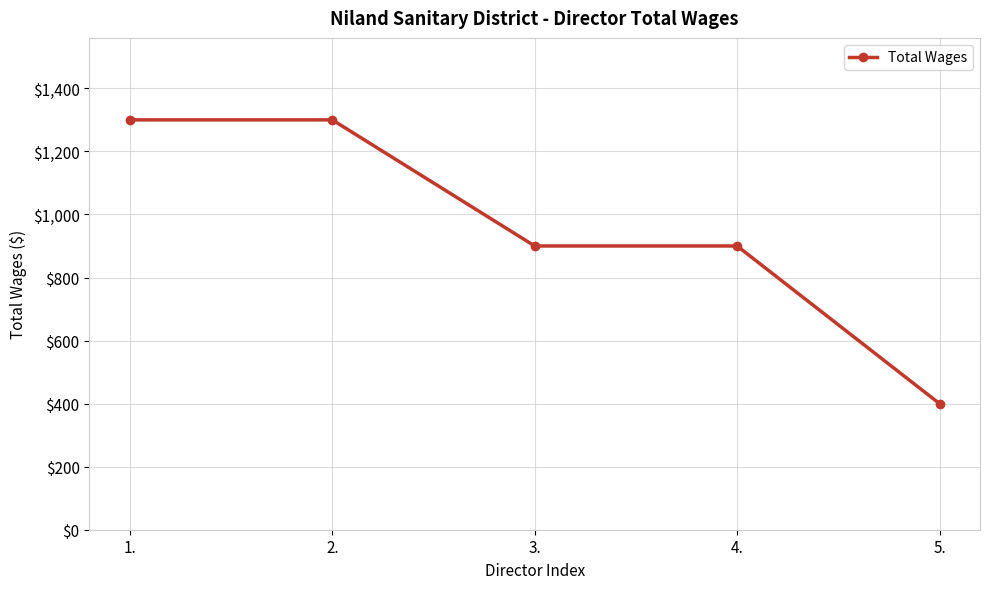

The chart shows a value of 1300 at 1.. True or false?

True